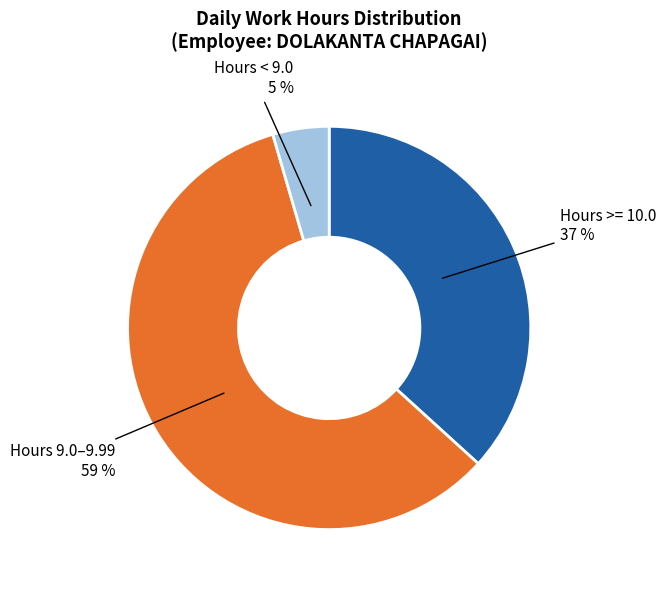

What percentage is the Hours < 9.0 slice, to the nearest percent?

5%